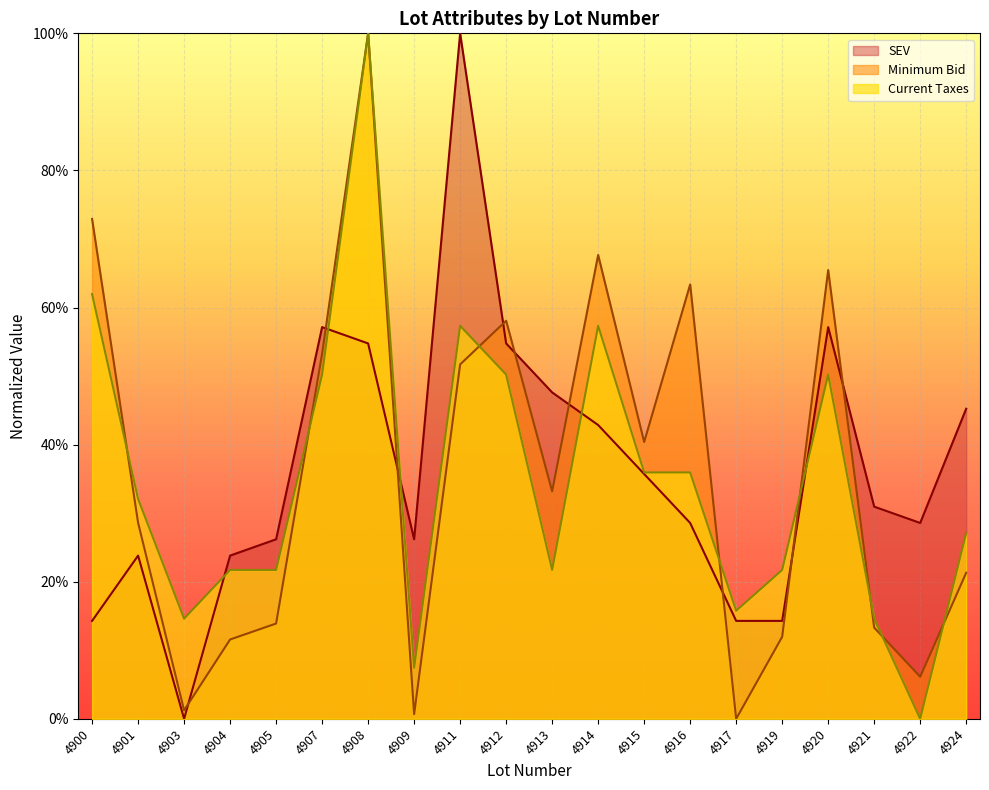

True or false: SEV has more than 1 points higher than both neighbors.

True